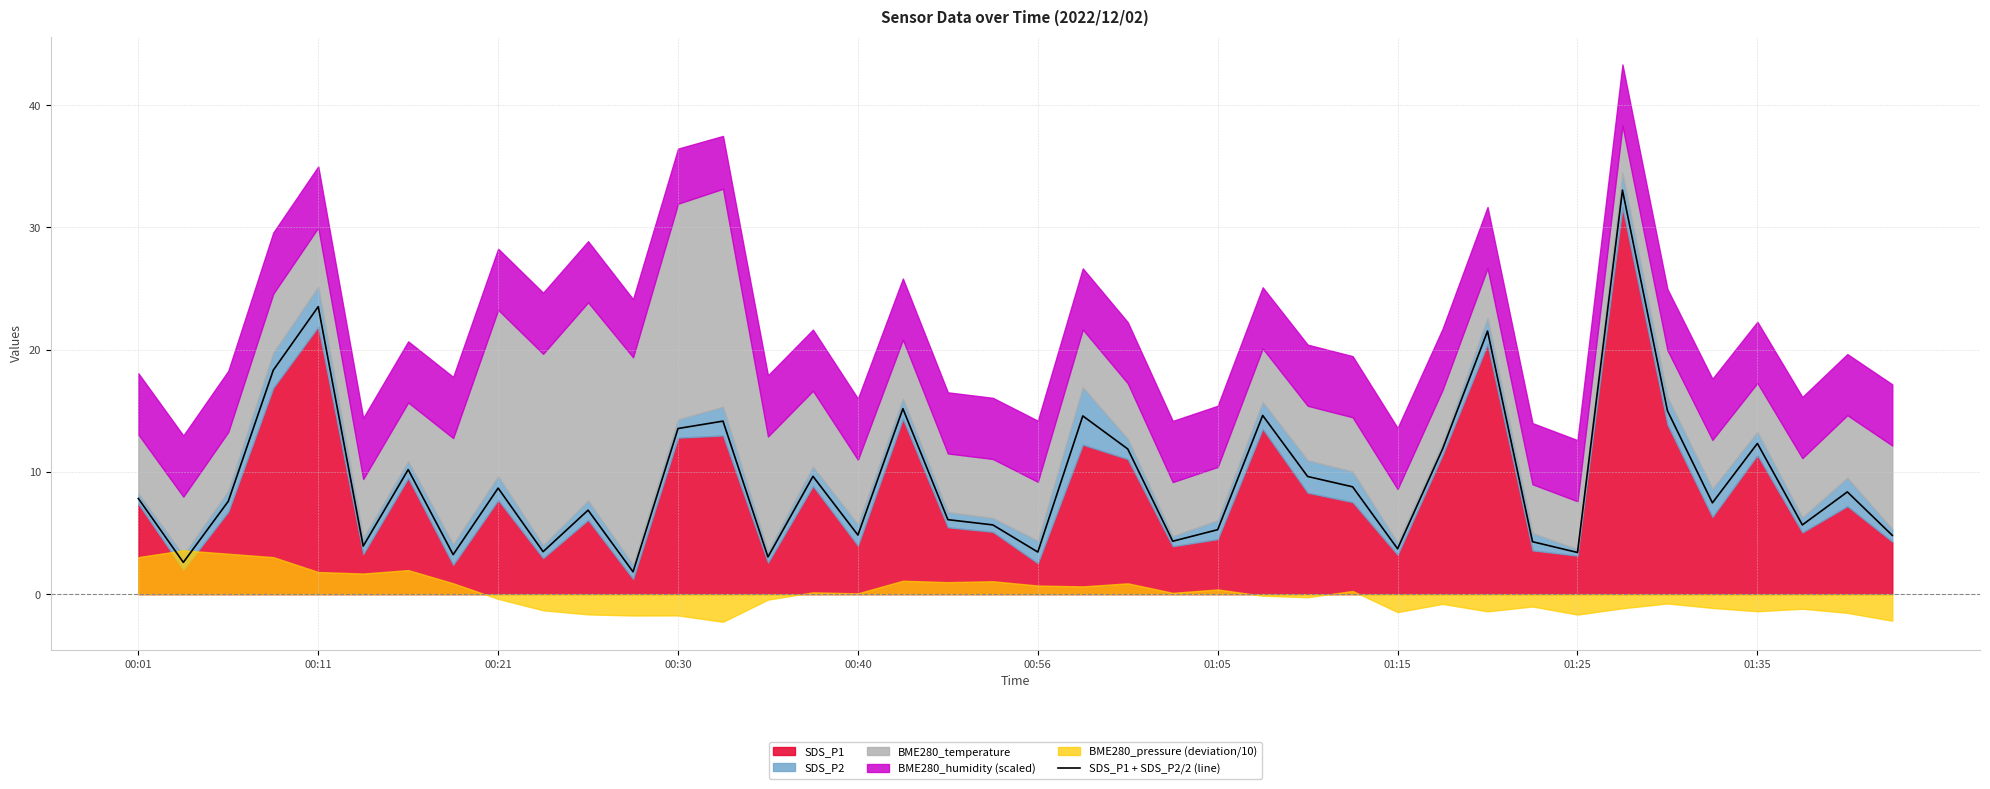

The SDS_P1 + SDS_P2/2 (line) series shows 12.3 at 01:35. True or false?

True